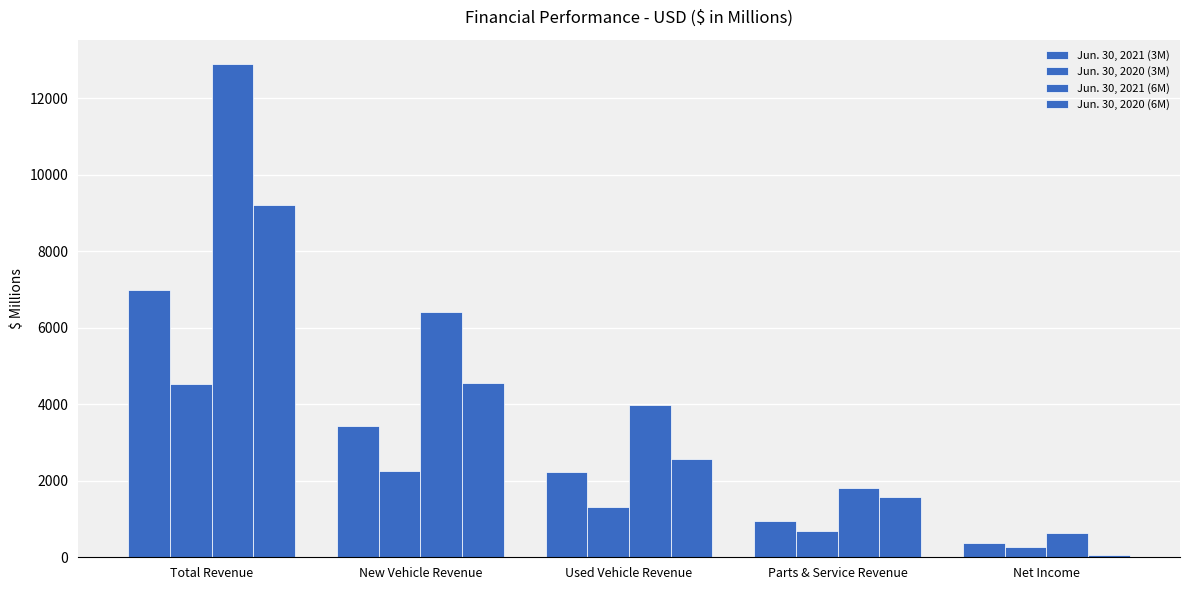

How many bars are there in each group?

4